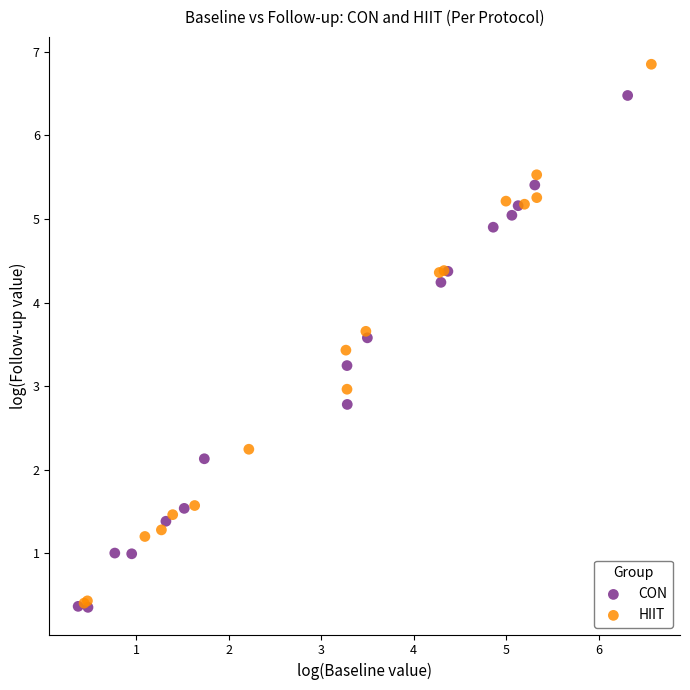

Which series has the widest spread of Y values?

HIIT